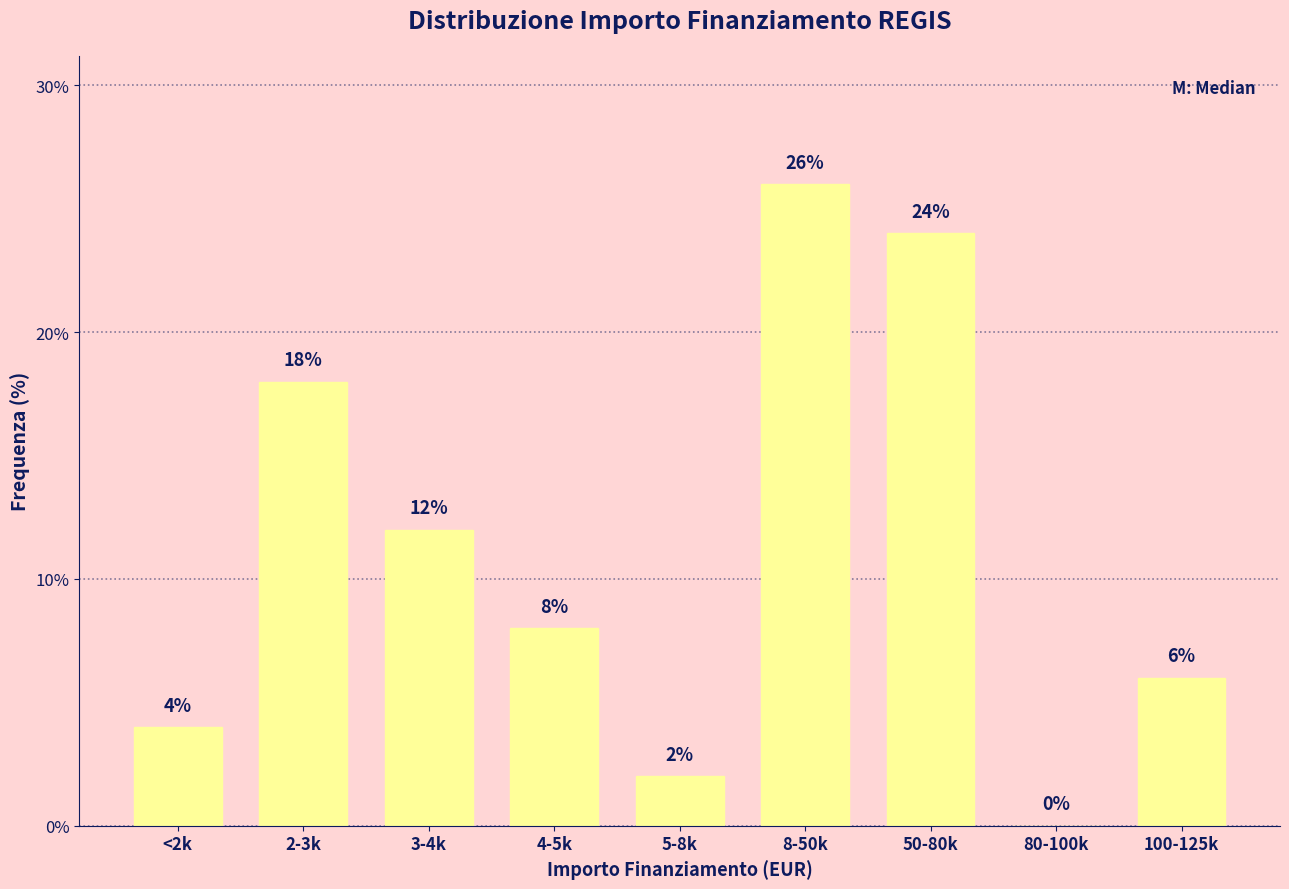

Reading left to right, what are all the values shown in this chart?

<2k=4	2-3k=18	3-4k=12	4-5k=8	5-8k=2	8-50k=26	50-80k=24	80-100k=0	100-125k=6